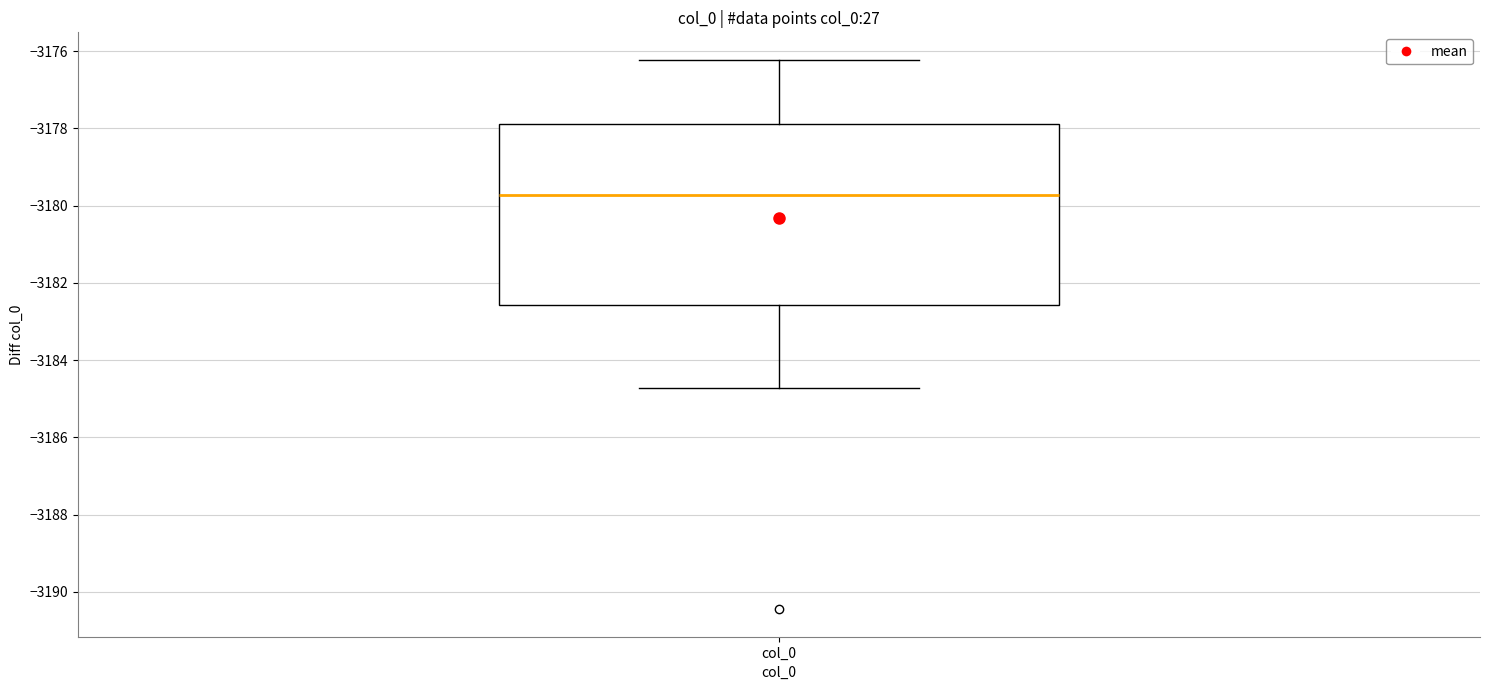

Where is the upper edge of the box for col_0 on the y-axis? The values are not printed on the chart, so give them approximately, as read against the axis.

-3178.0